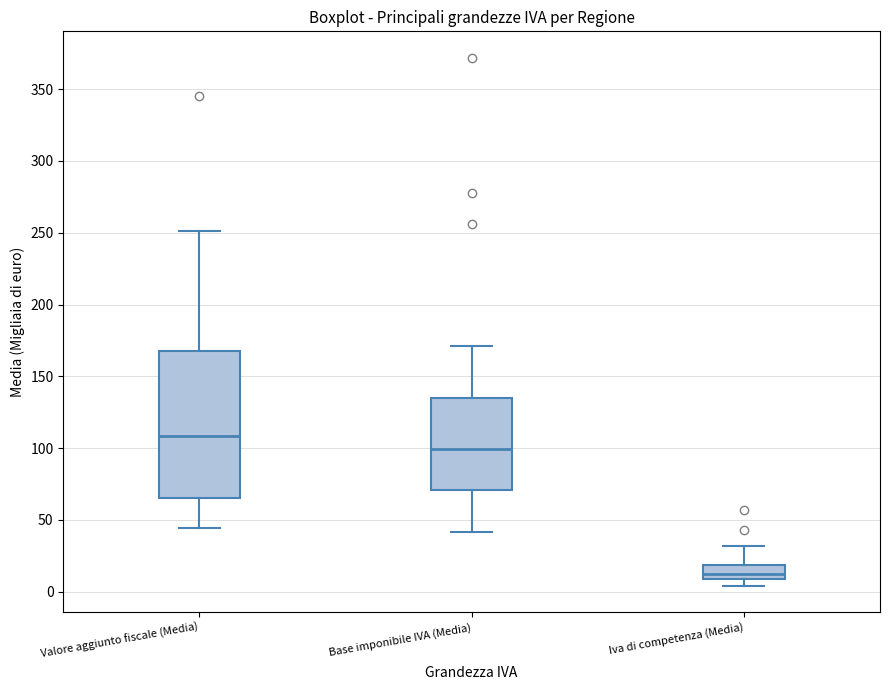

Reading left to right, read every box against the y-axis: the position of its median line, the range the box covers, and the ends of its whiskers. The values are not printed on the chart, so give them approximately, as read against the axis.

Valore aggiunto fiscale (Media): median 110, box 65 to 170, whiskers 45 to 250
Base imponibile IVA (Media): median 100, box 70 to 135, whiskers 40 to 170
Iva di competenza (Media): median 10 (just above the box's lower edge), box 10 to 20, whiskers 5 to 30